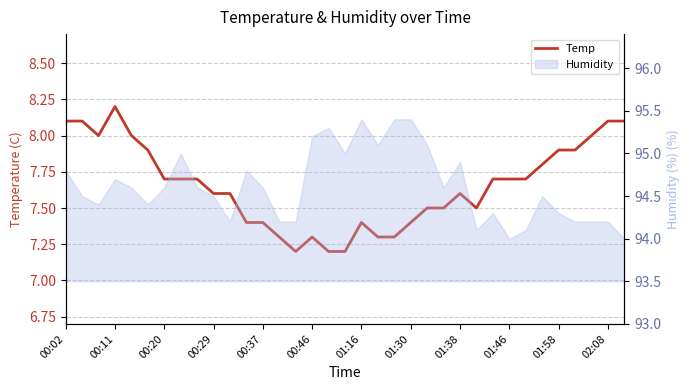

The value at 29 is 13.2. True or false?

False